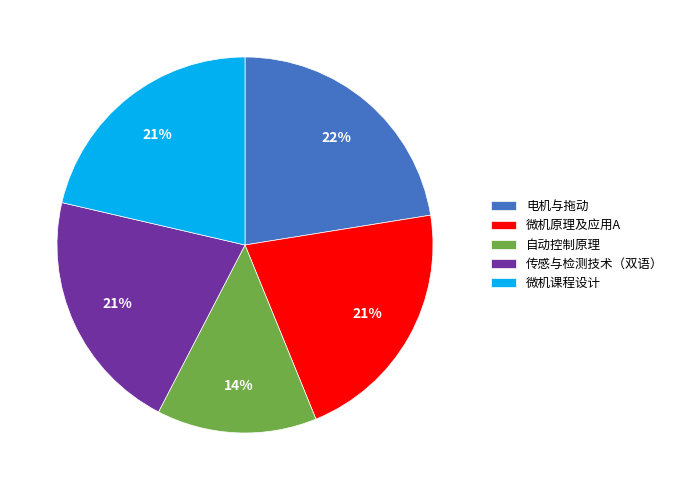

Is it true that 微机原理及应用A is 34% of the pie?

False